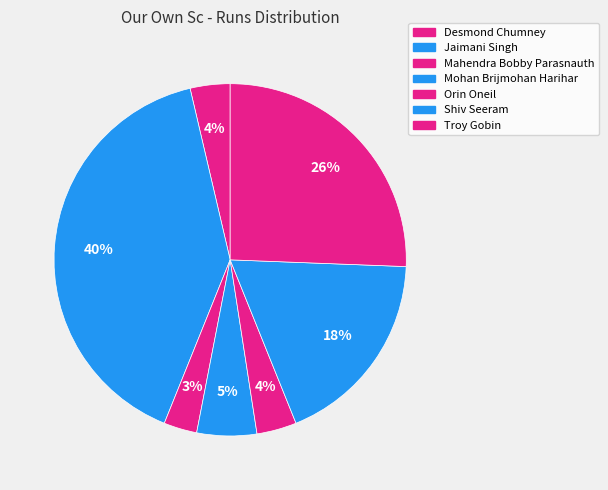

How many segments does this pie chart have?

7